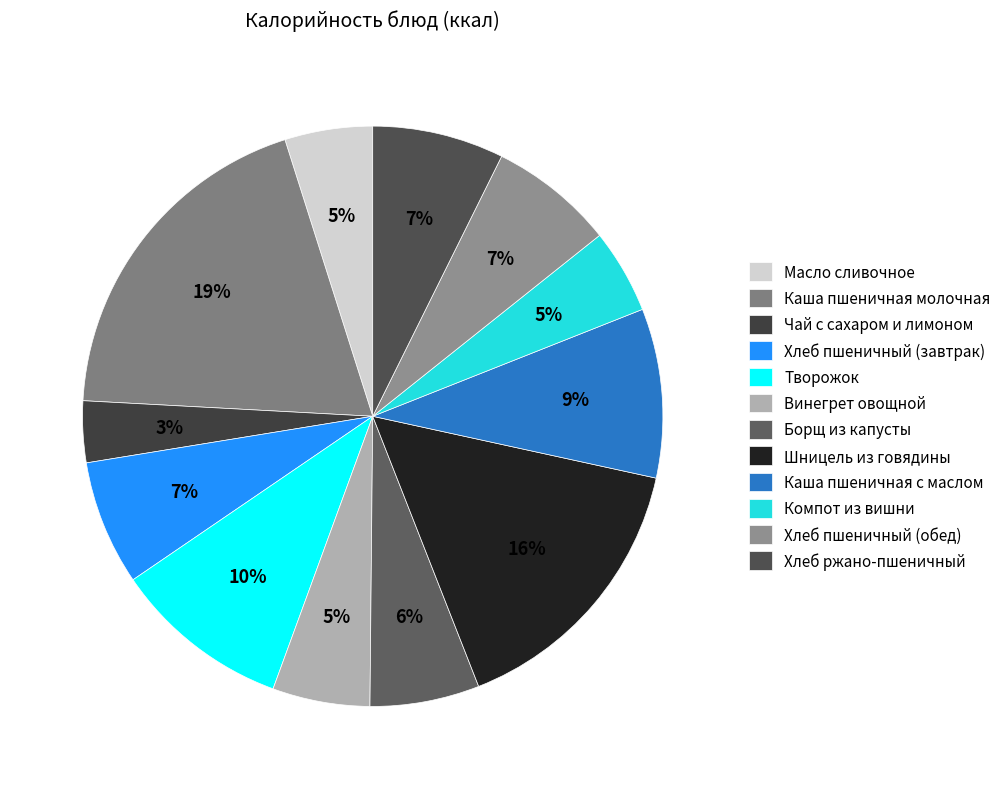

How many segments does this pie chart have?

12